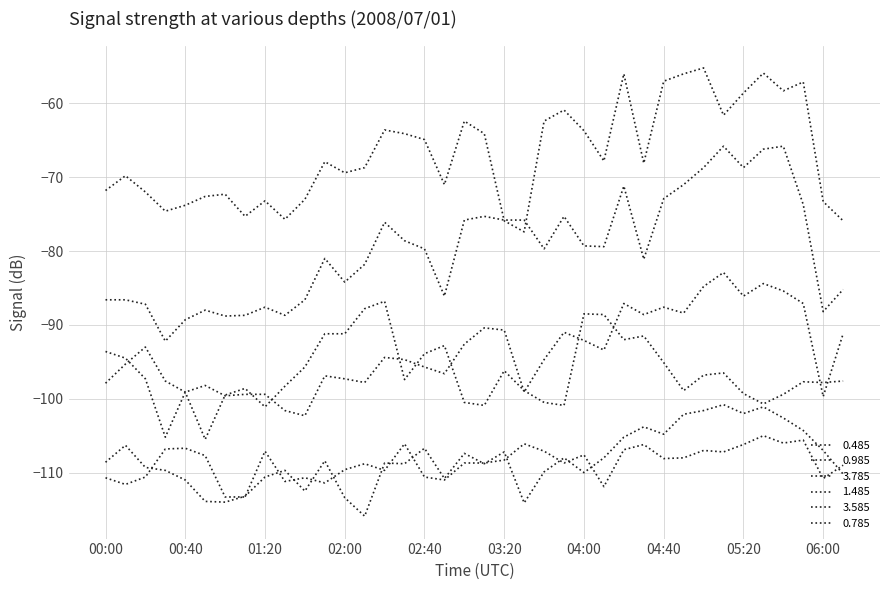

What is the sum of all 3.585 values?

-4110.4